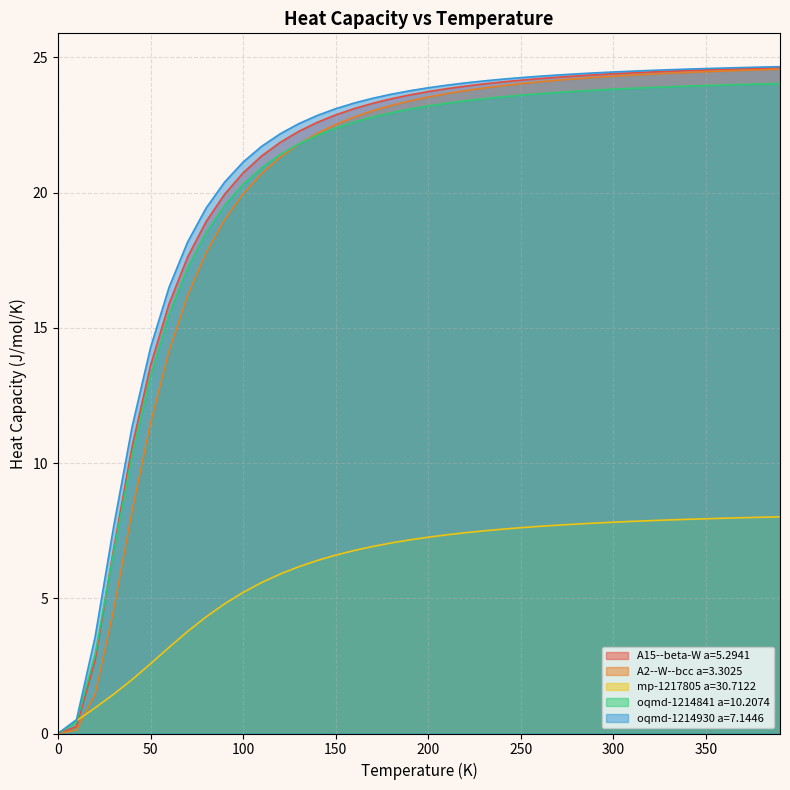

Reading left to right, list all the values displayed in this chart.

A15--beta-W a=5.2941: 0.0	0.3	2.7	6.8	10.6	13.6	15.9	17.6	18.9	19.9	20.7	21.4	21.9	22.3	22.6	22.9	23.1	23.3	23.5	23.6	23.7	23.8	23.9	24.0	24.1	24.2	24.2	24.3	24.3	24.4	24.4	24.4	24.5	24.5	24.5	24.5	24.6	24.6	24.6	24.6
A2--W--bcc a=3.3025: 0.0	0.1	1.4	4.6	8.2	11.5	14.1	16.2	17.8	19.0	20.0	20.7	21.3	21.8	22.2	22.5	22.8	23.0	23.2	23.4	23.5	23.7	23.8	23.9	23.9	24.0	24.1	24.2	24.2	24.3	24.3	24.3	24.4	24.4	24.4	24.5	24.5	24.5	24.5	24.6
mp-1217805 a=30.7122: 0.0	0.5	0.9	1.4	2.0	2.6	3.2	3.8	4.3	4.8	5.2	5.6	5.9	6.2	6.4	6.6	6.8	6.9	7.0	7.2	7.3	7.3	7.4	7.5	7.6	7.6	7.7	7.7	7.7	7.8	7.8	7.8	7.9	7.9	7.9	7.9	8.0	8.0	8.0	8.0
oqmd-1214841 a=10.2074: 0.0	0.4	2.9	6.7	10.3	13.2	15.5	17.2	18.5	19.5	20.3	20.9	21.4	21.8	22.1	22.4	22.6	22.8	22.9	23.1	23.2	23.3	23.4	23.5	23.5	23.6	23.7	23.7	23.7	23.8	23.8	23.9	23.9	23.9	23.9	24.0	24.0	24.0	24.0	24.0
oqmd-1214930 a=7.1446: 0.0	0.5	3.6	7.6	11.3	14.3	16.5	18.2	19.4	20.4	21.1	21.7	22.2	22.5	22.8	23.1	23.3	23.5	23.6	23.8	23.9	24.0	24.1	24.1	24.2	24.2	24.3	24.3	24.4	24.4	24.5	24.5	24.5	24.5	24.6	24.6	24.6	24.6	24.6	24.7